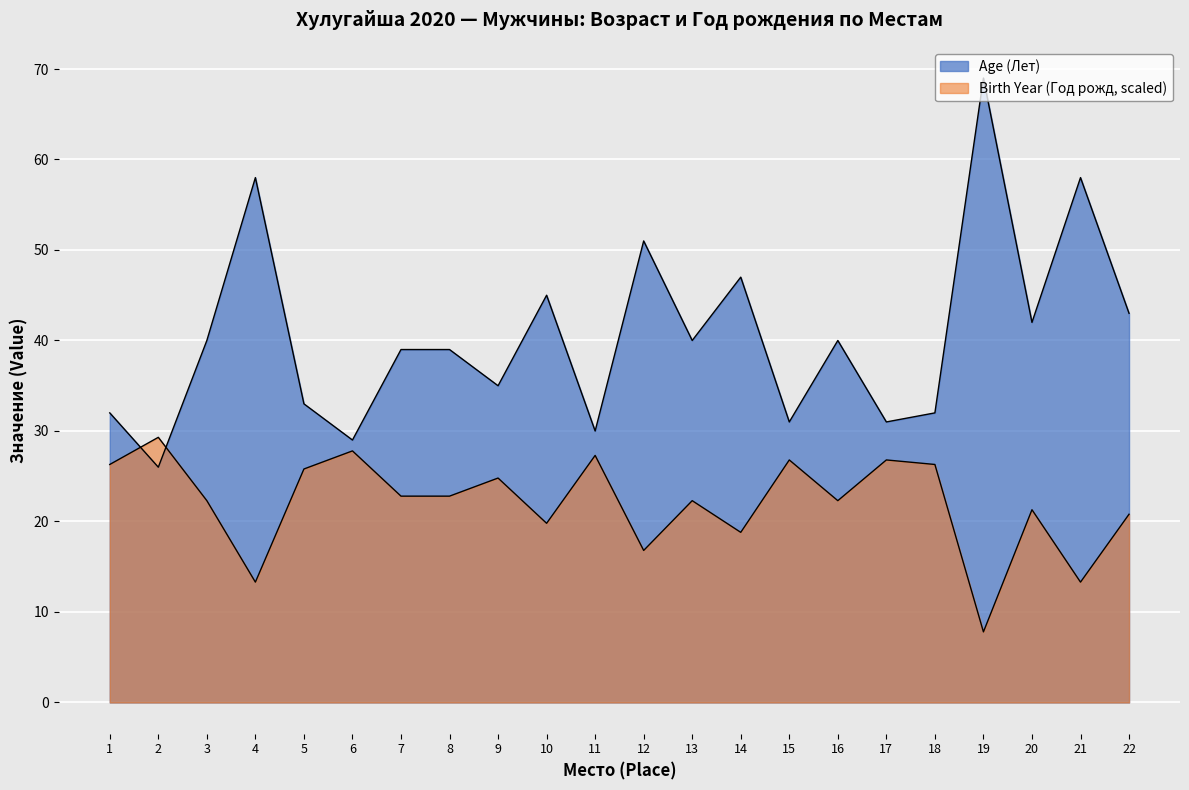

How many lines are shown in the chart?

2